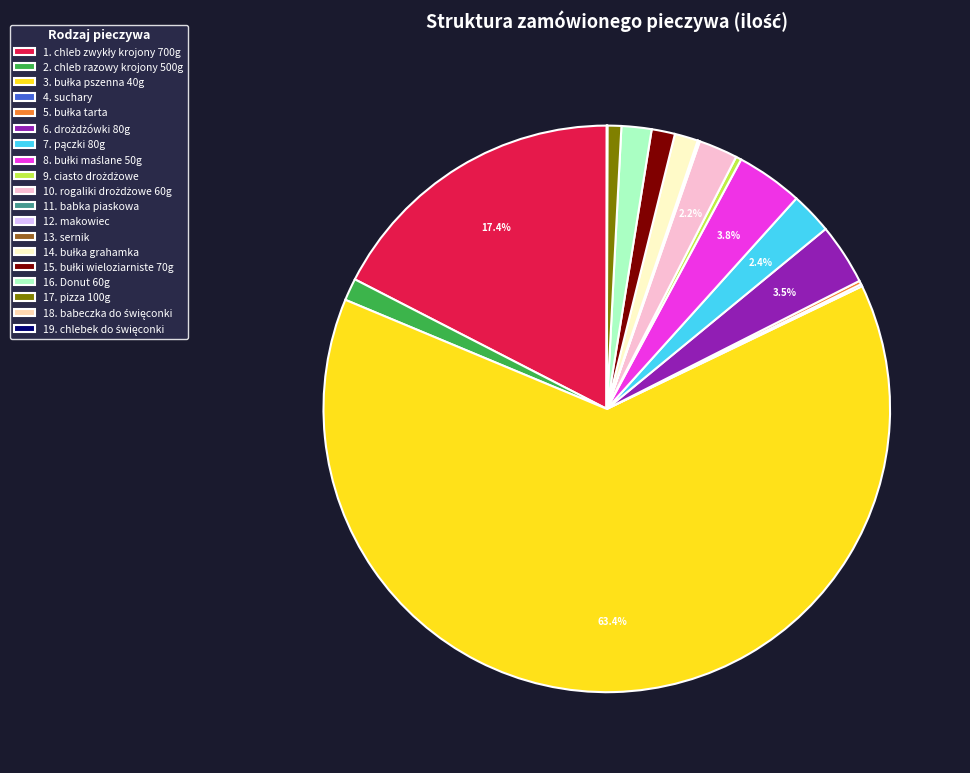

Is there any slice that represents more than half of the pie?

Yes